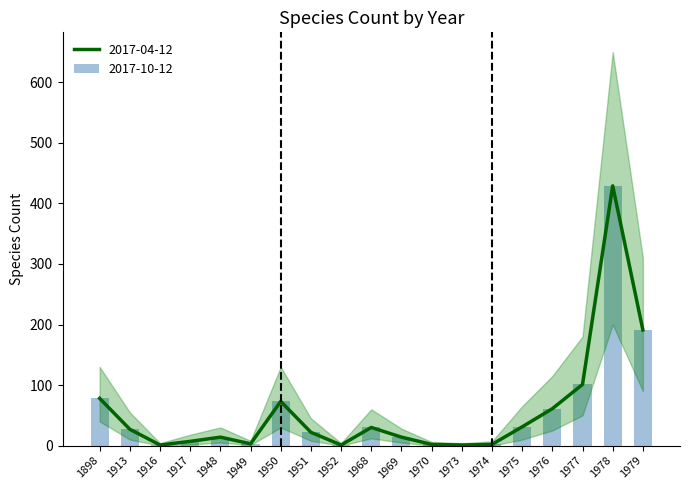

Rank the series by their maximum value, from lowest to highest.

2017-04-12, 2017-10-12